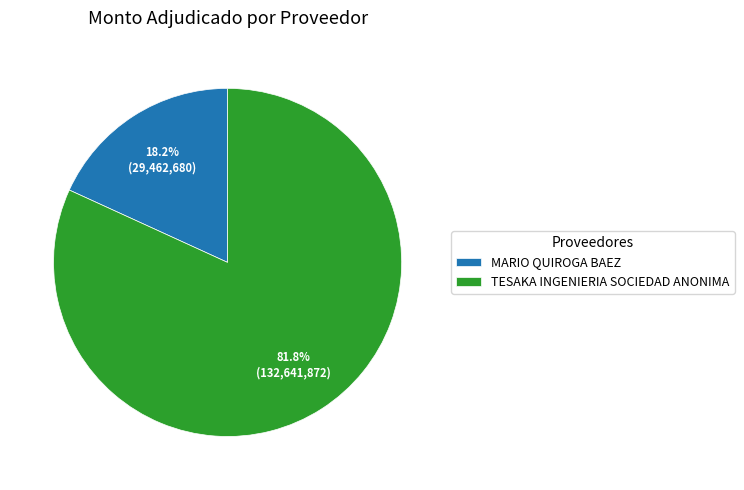

To the nearest percent, what percentage of the pie is TESAKA INGENIERIA SOCIEDAD ANONIMA?

82%